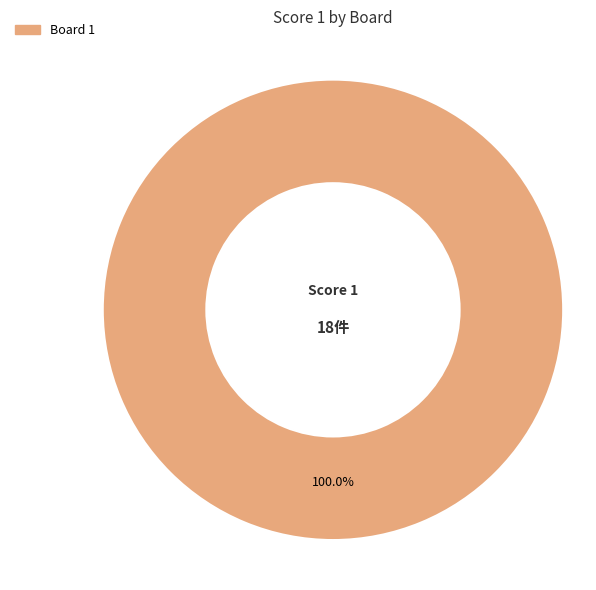

Is there a majority slice in this chart?

Yes